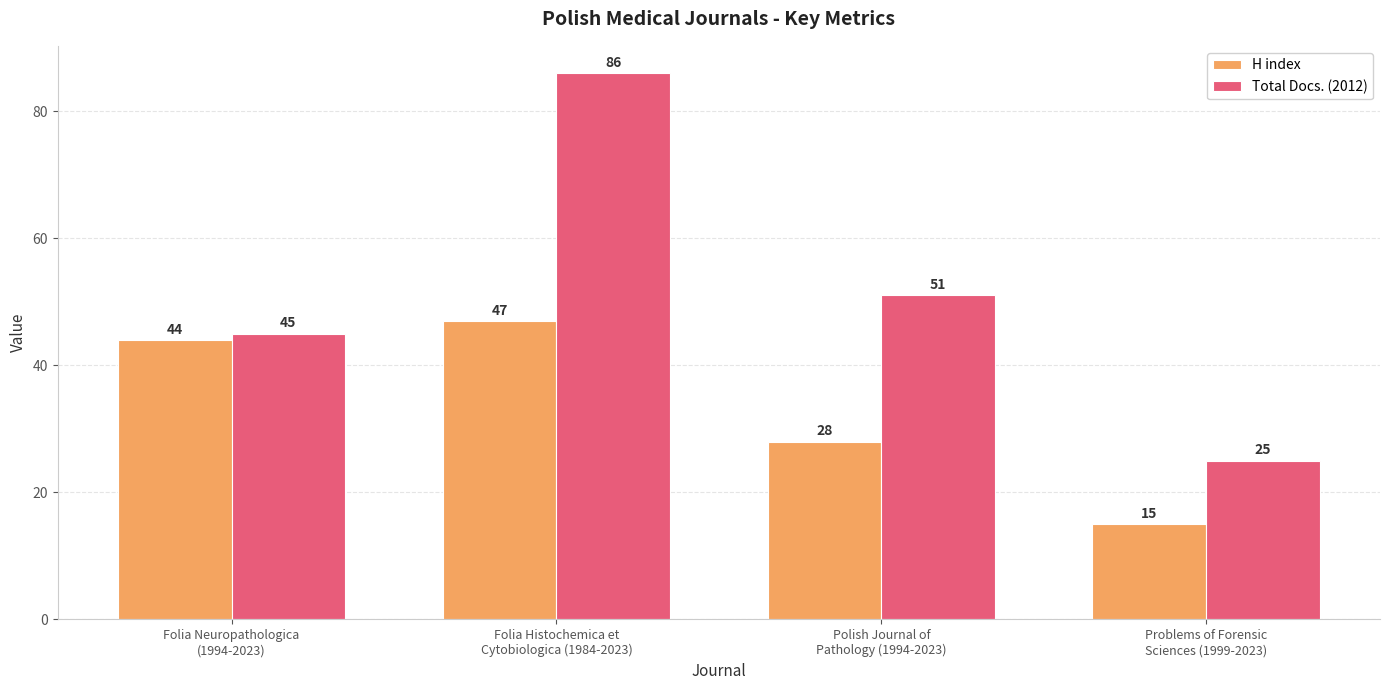

What is the label of the 3rd bar from the right?

Folia Histochemica et
Cytobiologica (1984-2023)